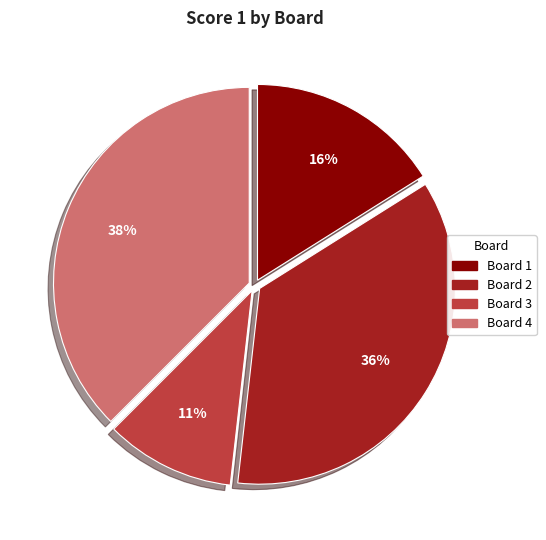

To the nearest percent, what percentage of the pie is Board 2?

36%